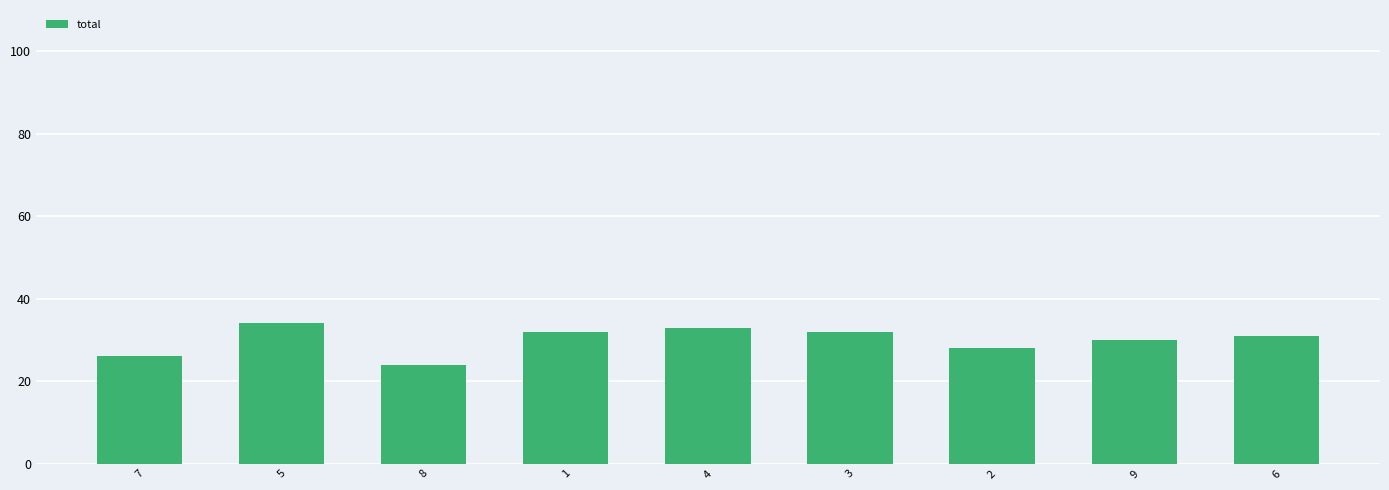

How many series are shown in this chart?

1